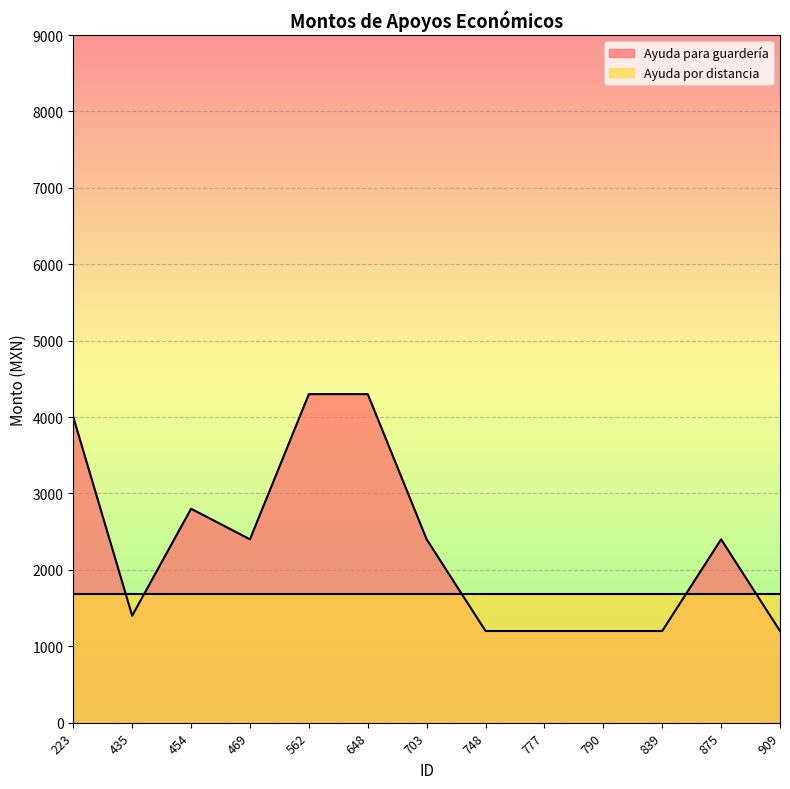

What is the sum of all values?

30000